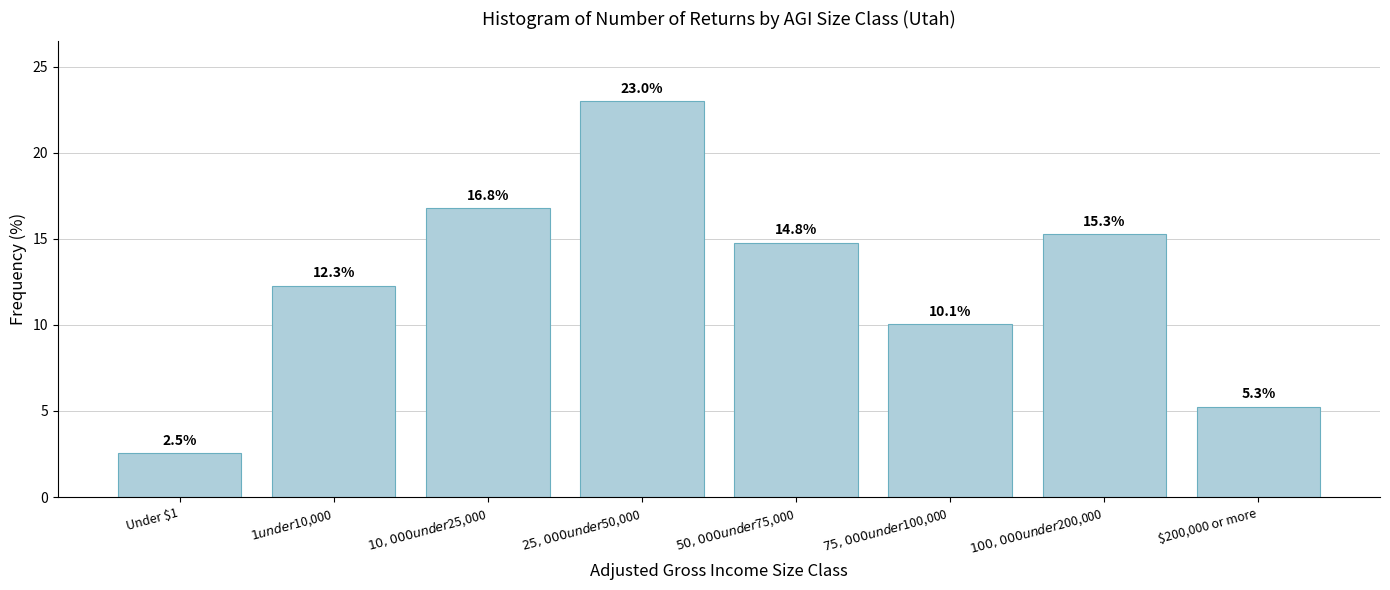

Reading left to right, what are all the values shown in this chart?

2.5	12.3	16.8	23.0	14.8	10.1	15.3	5.3